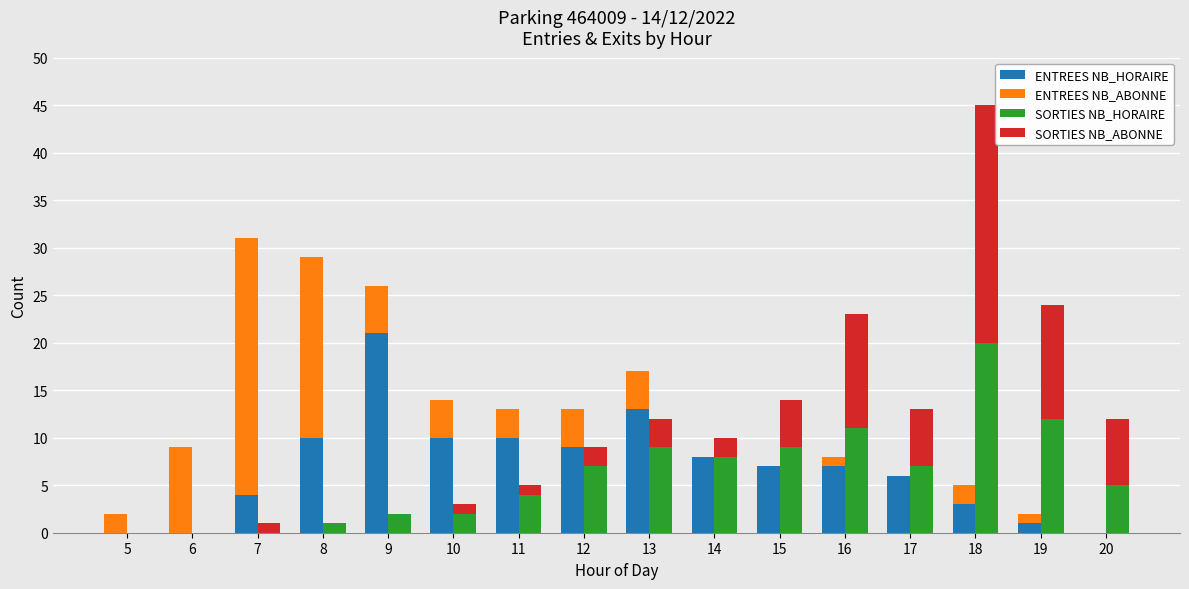

What is the difference between the ENTREES NB_ABONNE values at 12 and 19?

3